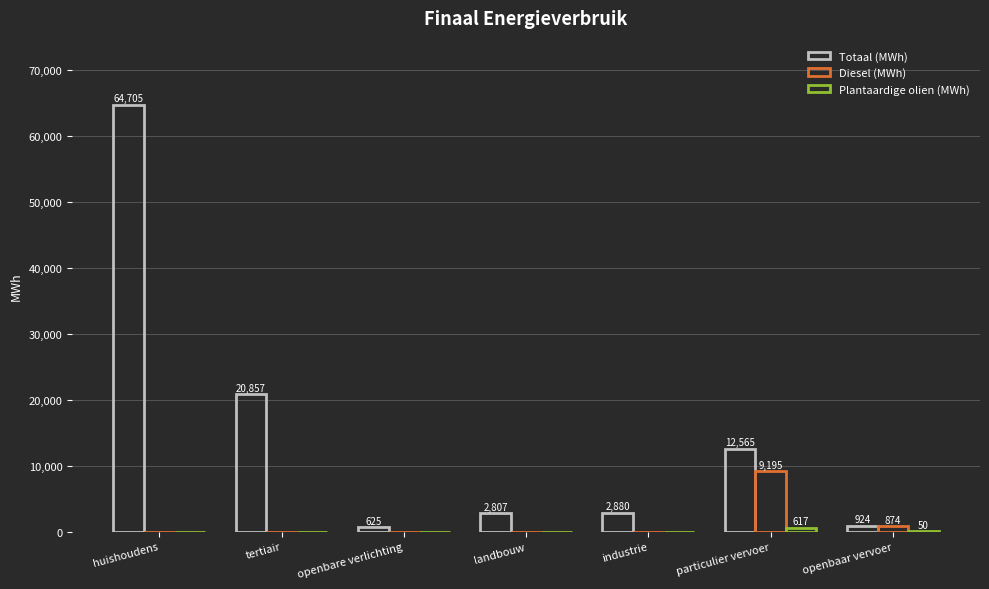

What is the difference between the Totaal (MWh) values at particulier vervoer and landbouw?

9758.2